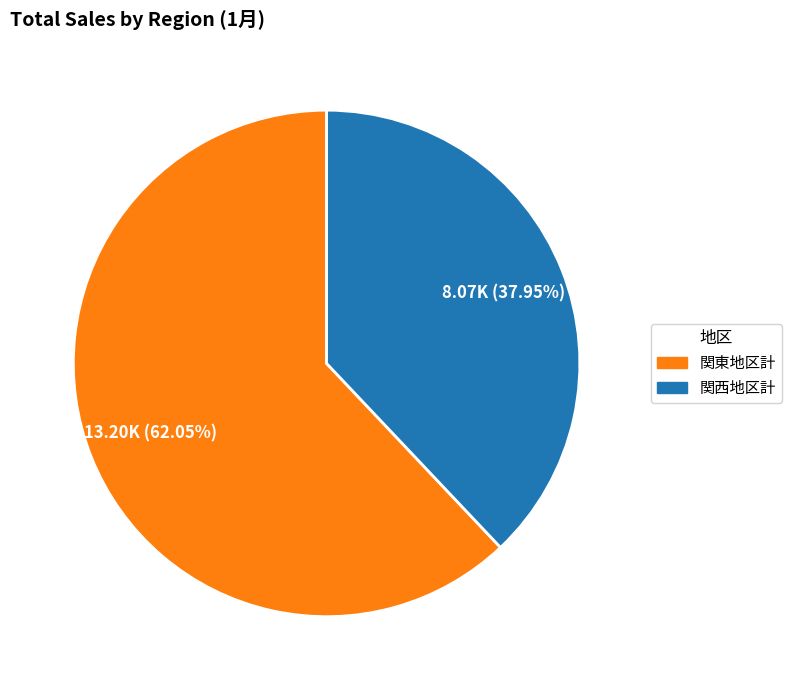

Does 関東地区計 represent more than half of the total?

Yes